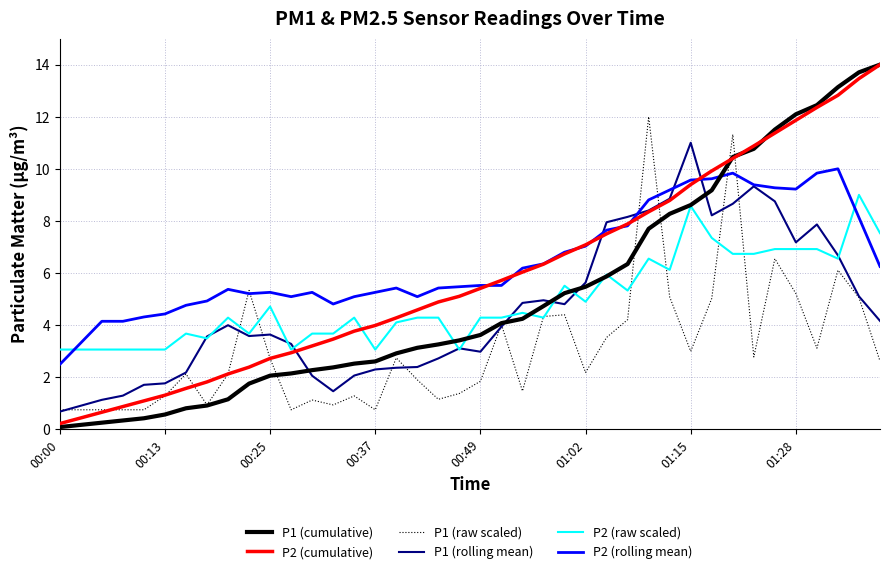

True or false: P2 (cumulative) has more than 1 points higher than both neighbors.

False